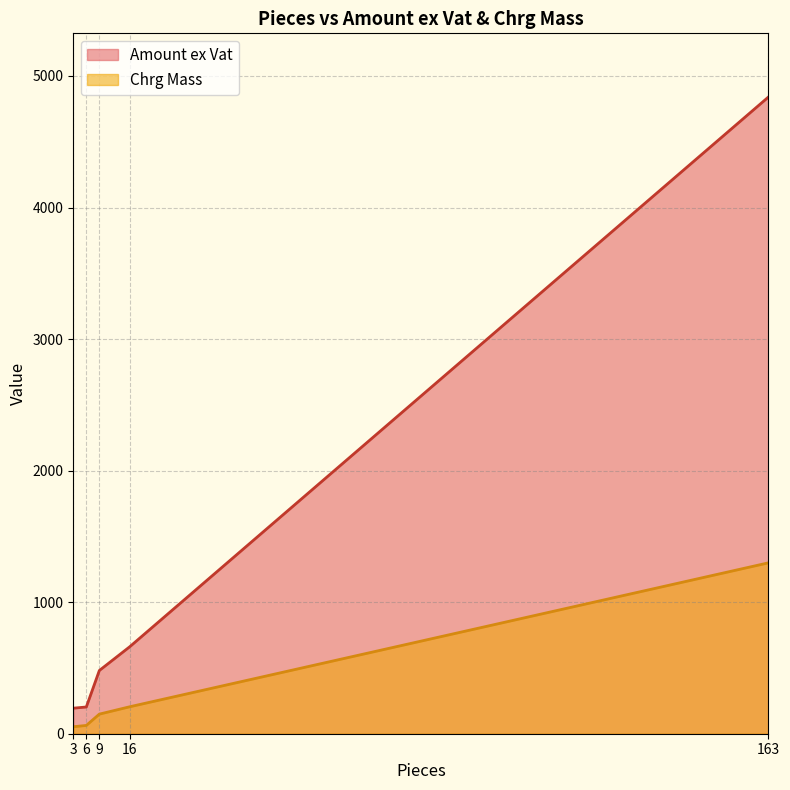

Which has a higher value, 16 or 3?

16